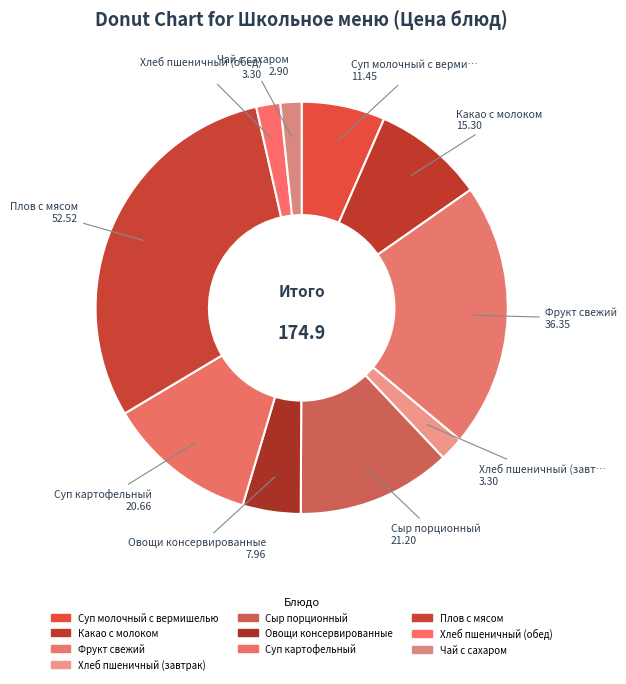

Between Хлеб пшеничный (завтрак) and Хлеб пшеничный (обед), which is larger?

Хлеб пшеничный (завтрак)